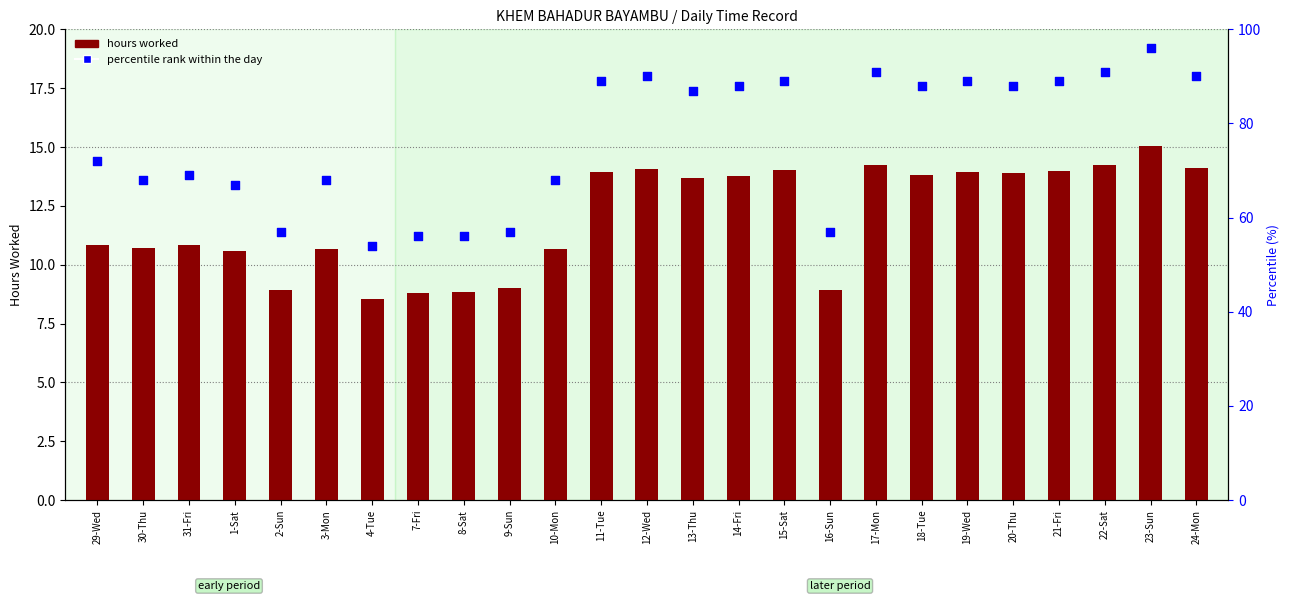

What are all the series names shown in the legend?

hours worked, percentile rank within the day